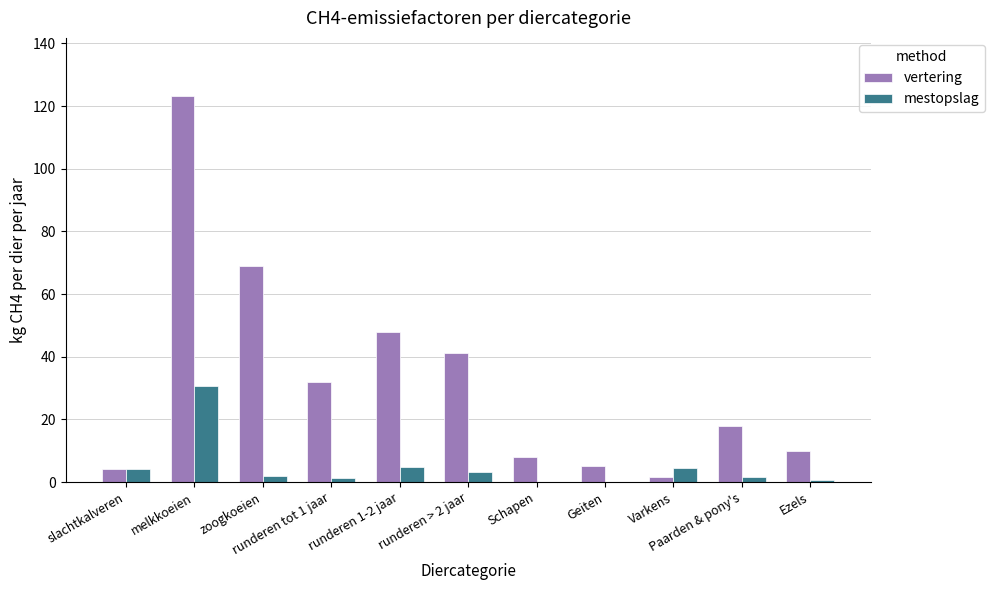

What is the sum of the vertering values at Schapen and runderen 1-2 jaar?

55.8